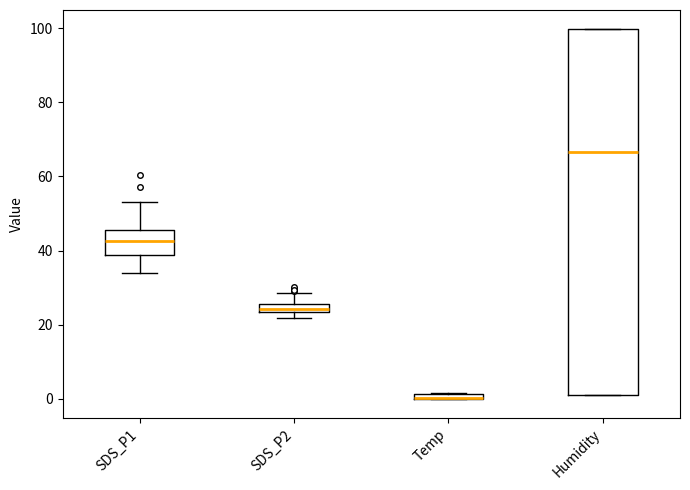

Comparing the boxes themselves (not the whiskers), which one is the tallest?

Humidity